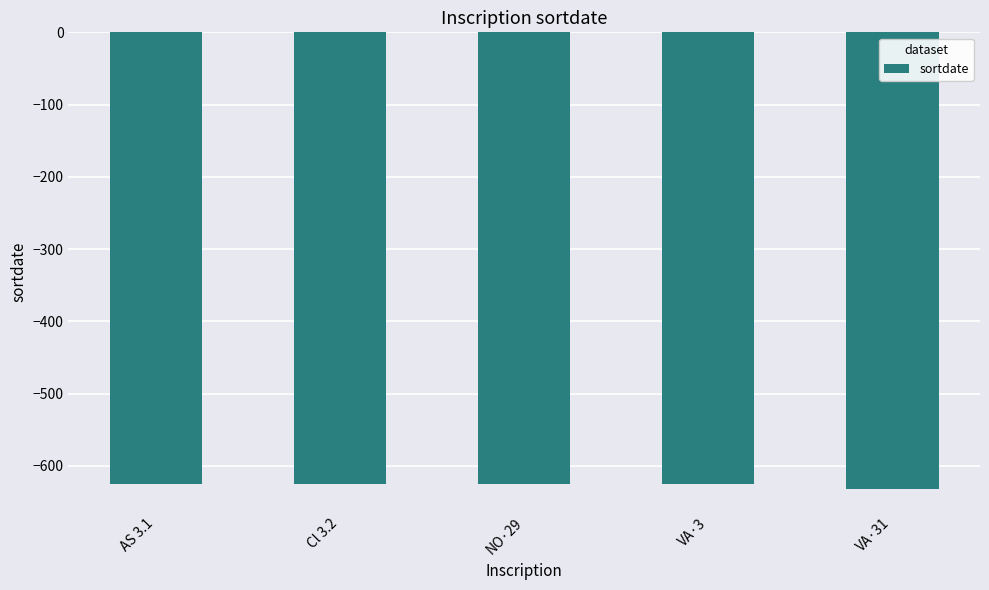

What is the difference between the maximum and minimum values?

7